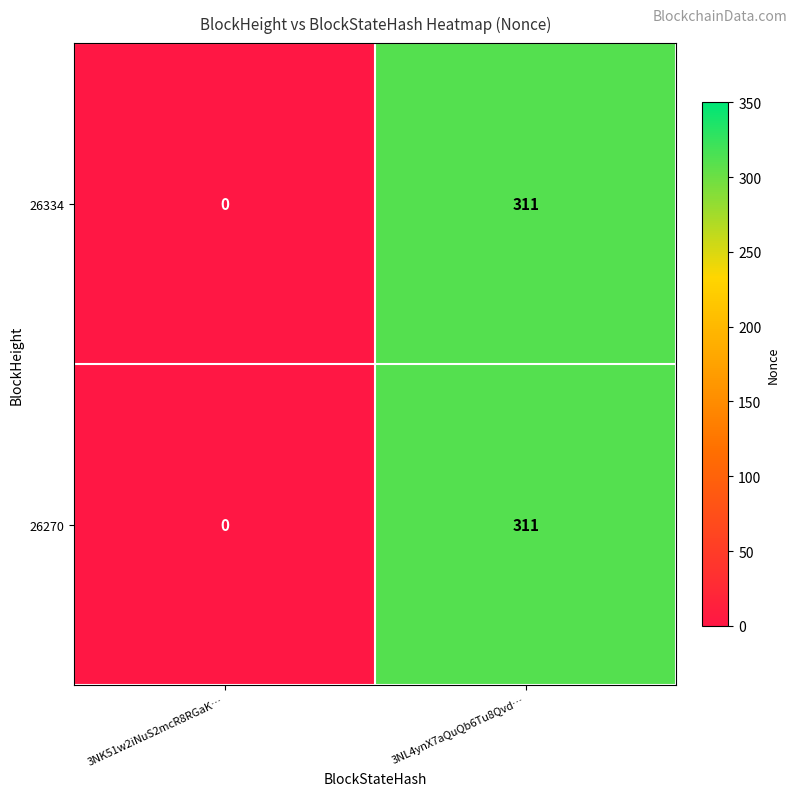

The value of 26270 at 3NK51w2iNuS2mcR8RGaK… is 116. True or false?

False